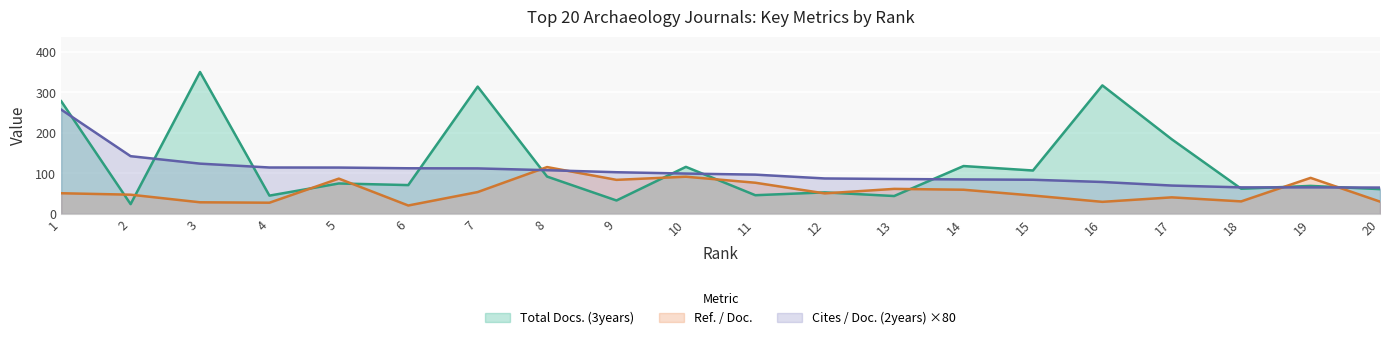

How many lines are shown in the chart?

3